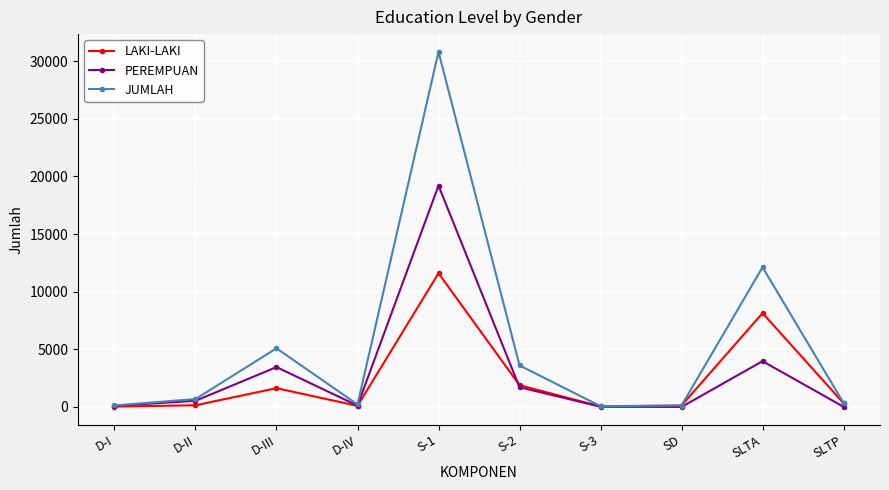

List the series in order of their peak value, highest first.

JUMLAH, PEREMPUAN, LAKI-LAKI